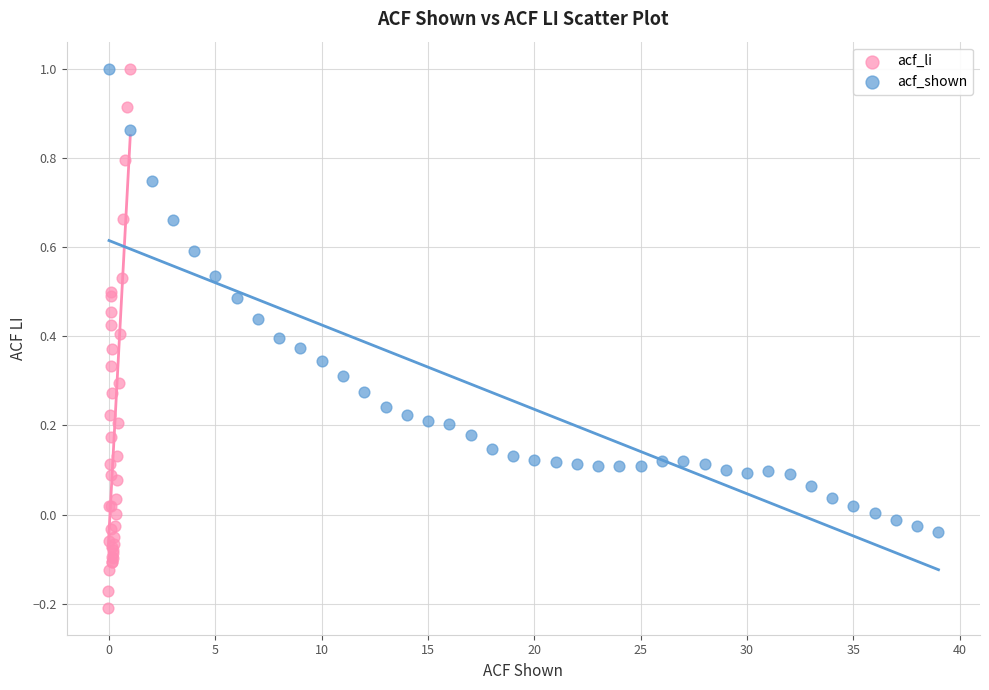

Which series has the widest spread of Y values?

acf_li